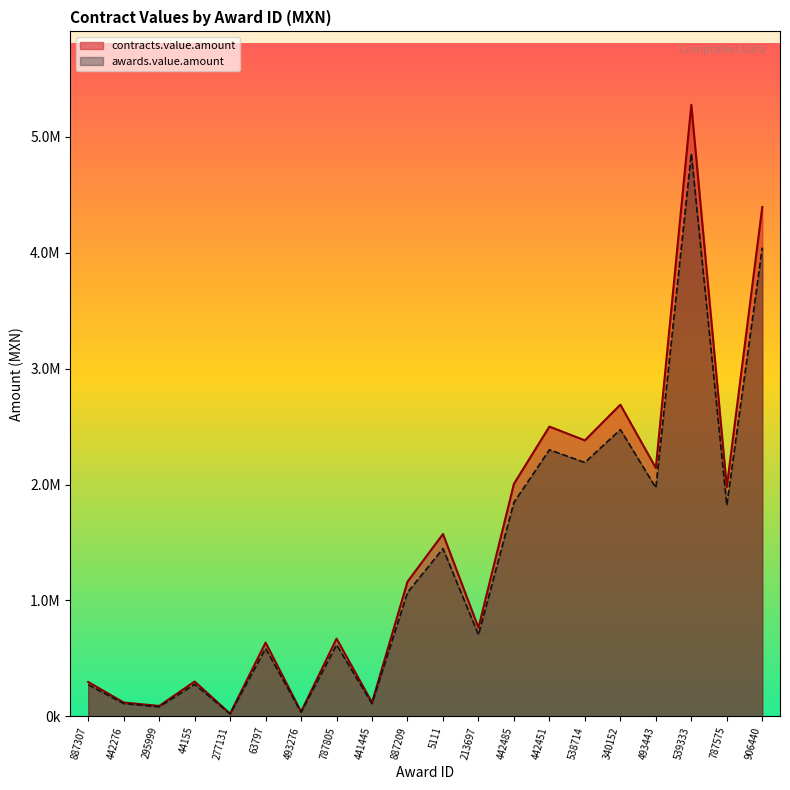

What is the label of the 20th point from the left?

906440